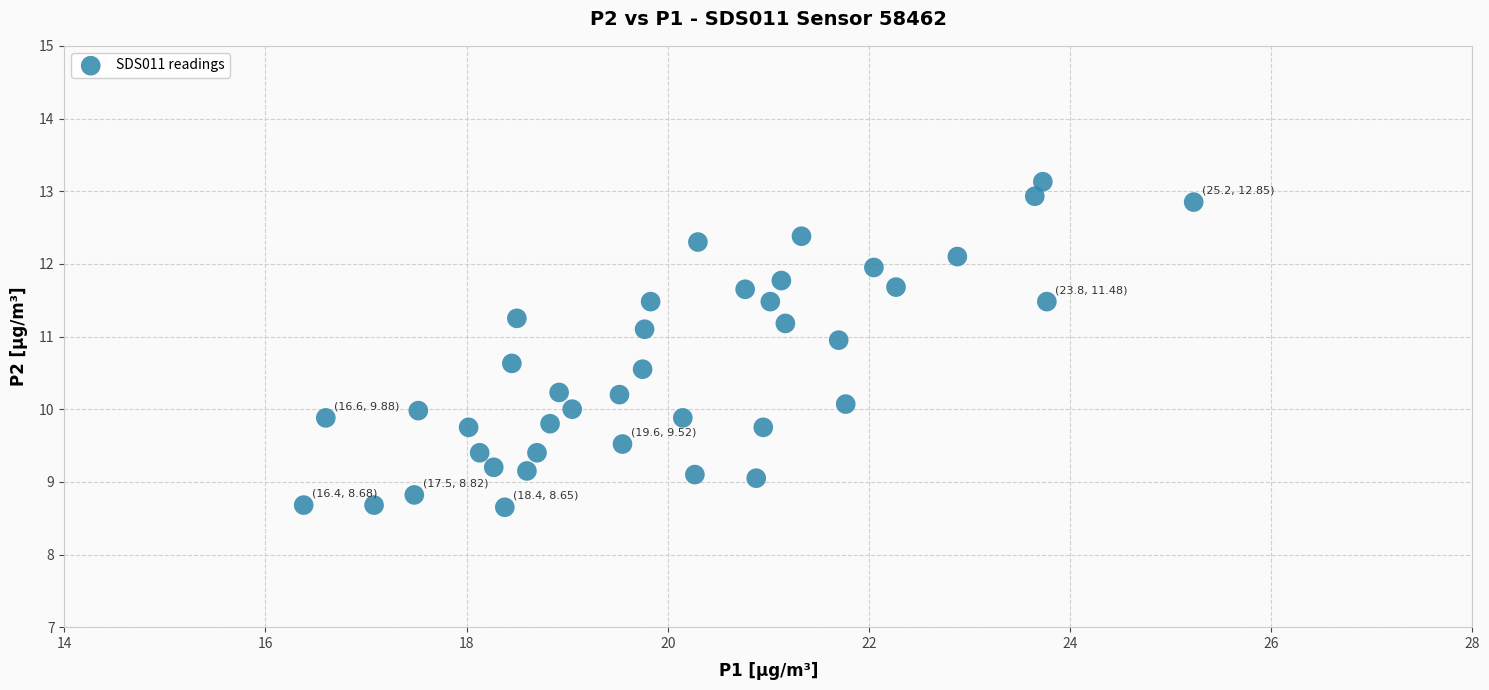

What is the range of Y values (max minus min)?

4.5